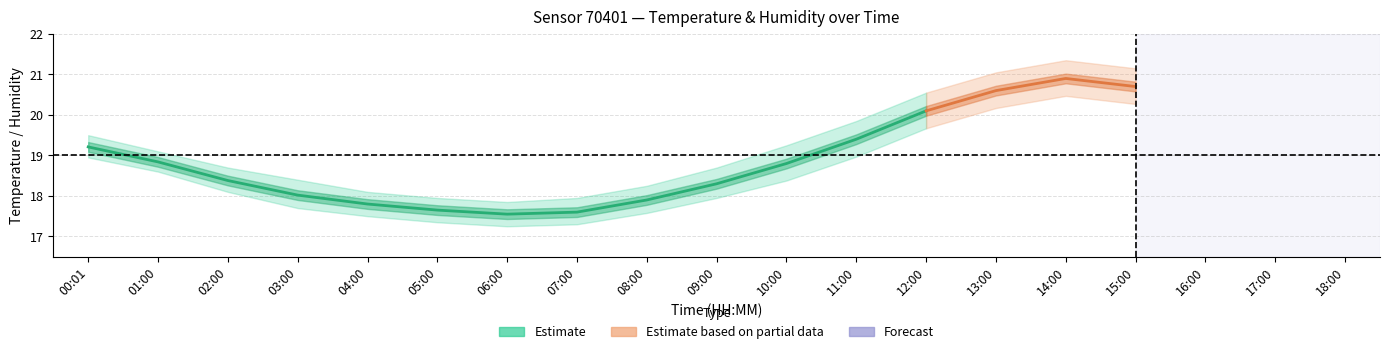

True or false: humidity_upper has more than 2 interior local peaks.

False